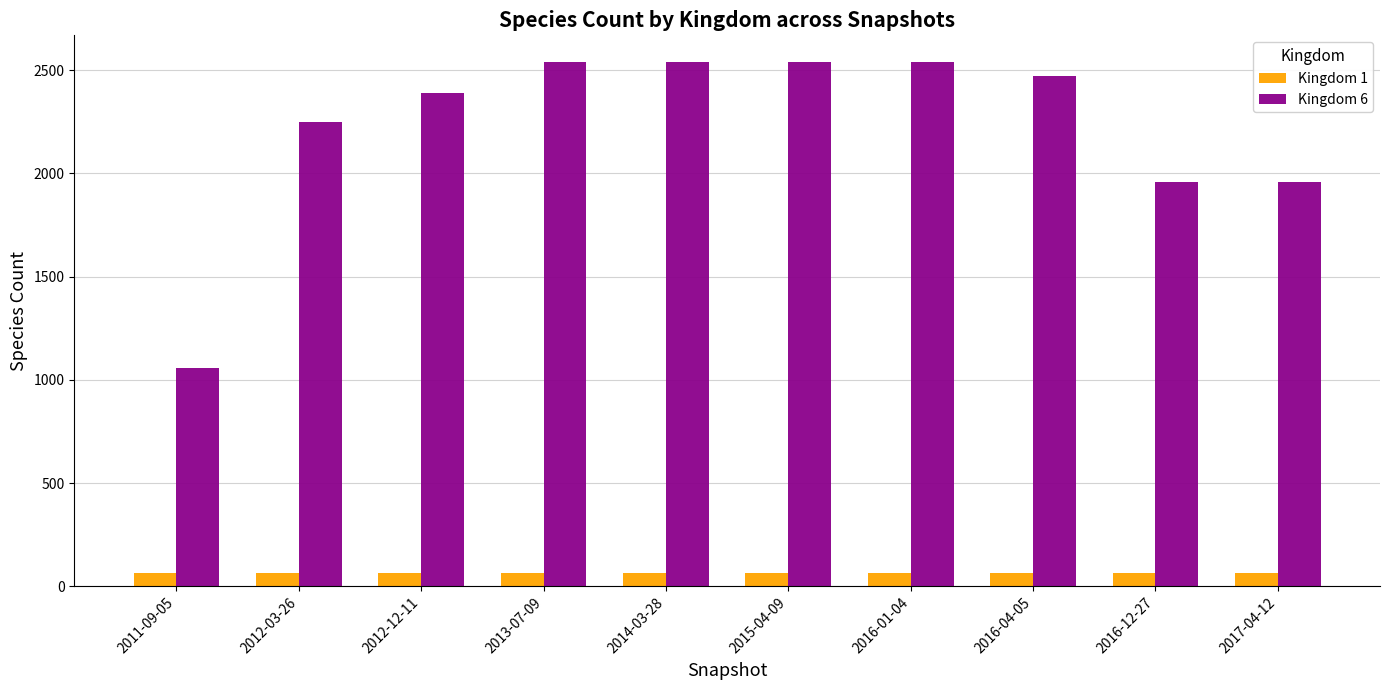

What is the difference between the maximum and minimum values in the Kingdom 6 series?

1484